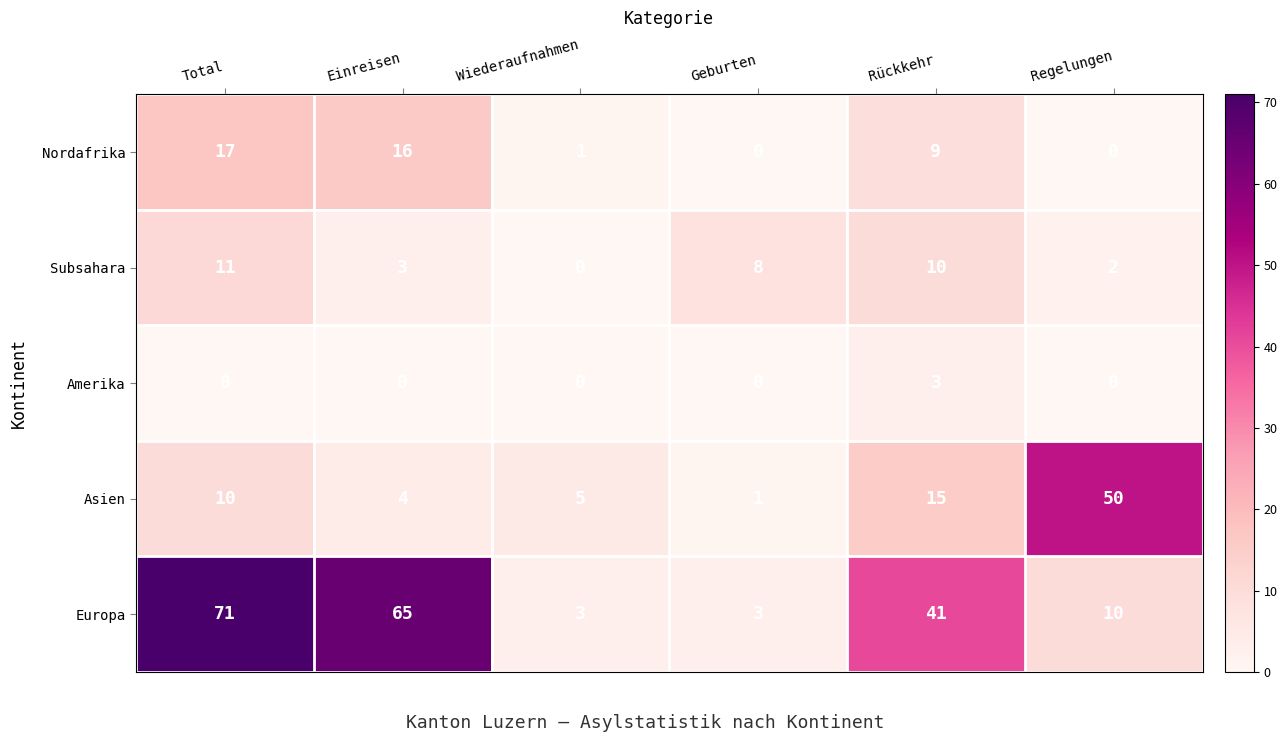

How many distinct data groups are displayed?

5